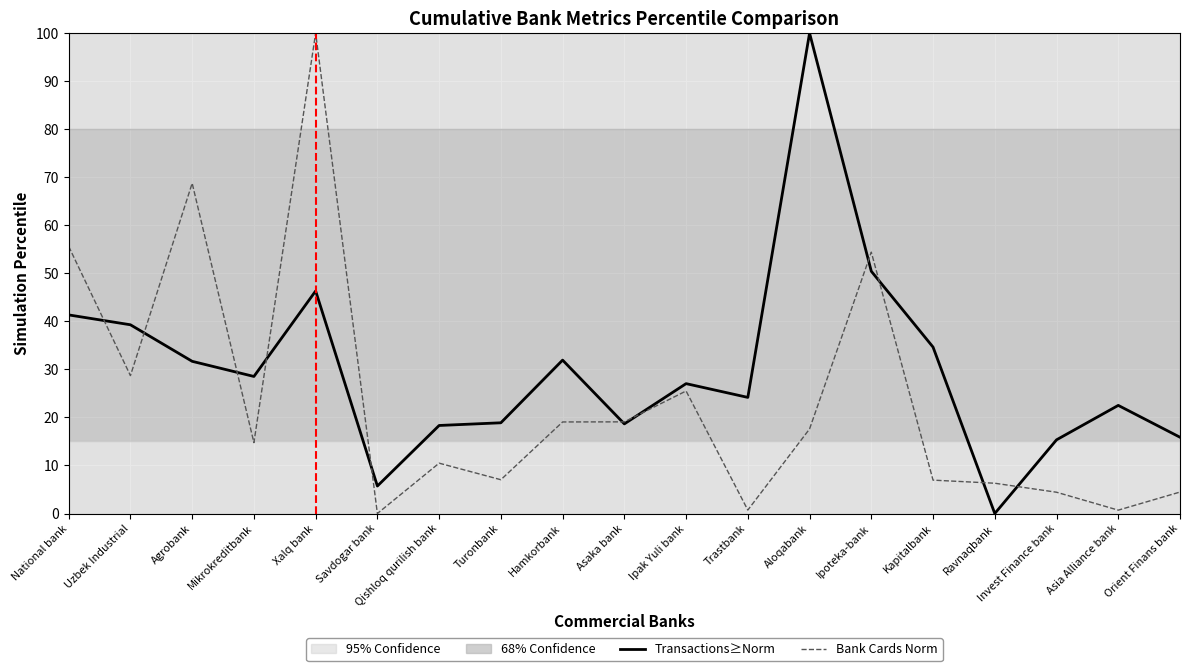

What is the difference between the second highest and second lowest values in the Transactions≥Norm series?

44.7